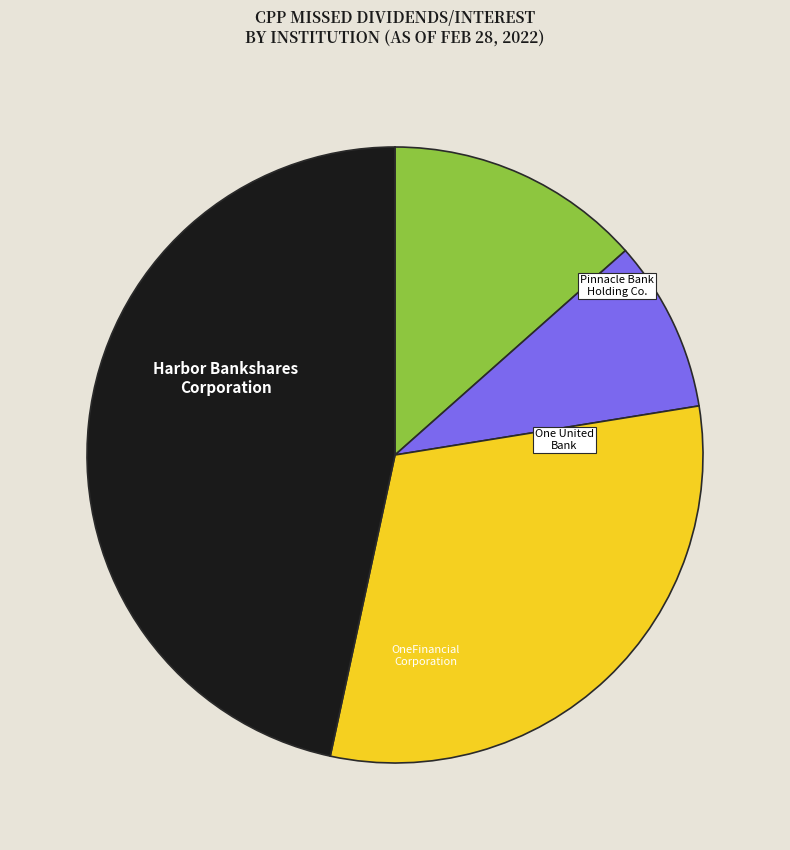

Is there a majority slice in this chart?

No